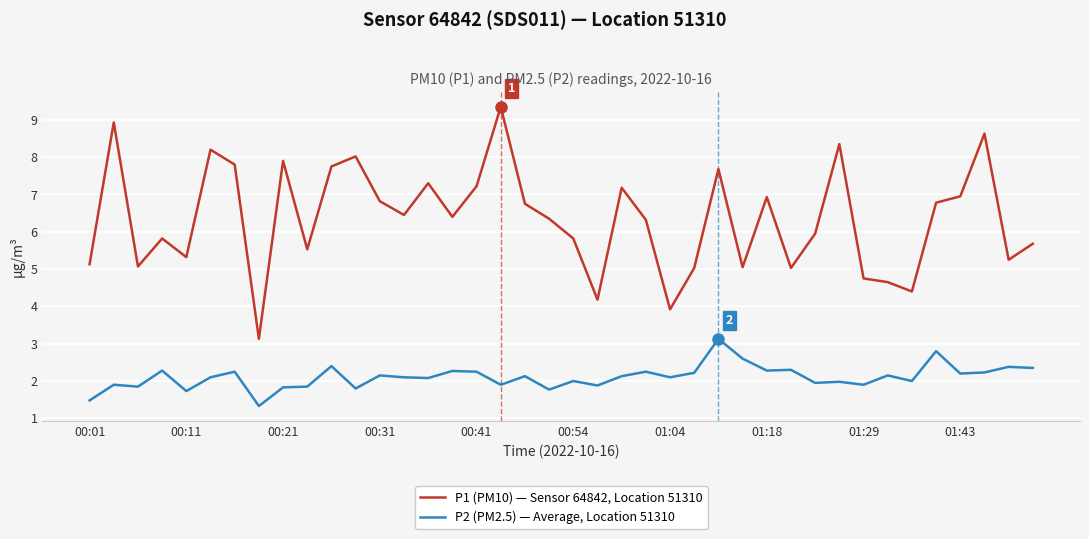

Which series has the largest total across all categories?

P1 (PM10) — Sensor 64842, Location 51310